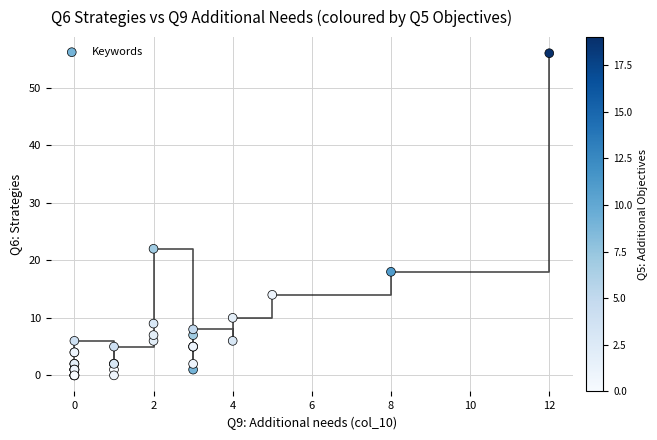

What Y value in the scatter plot is closest to 28?

22